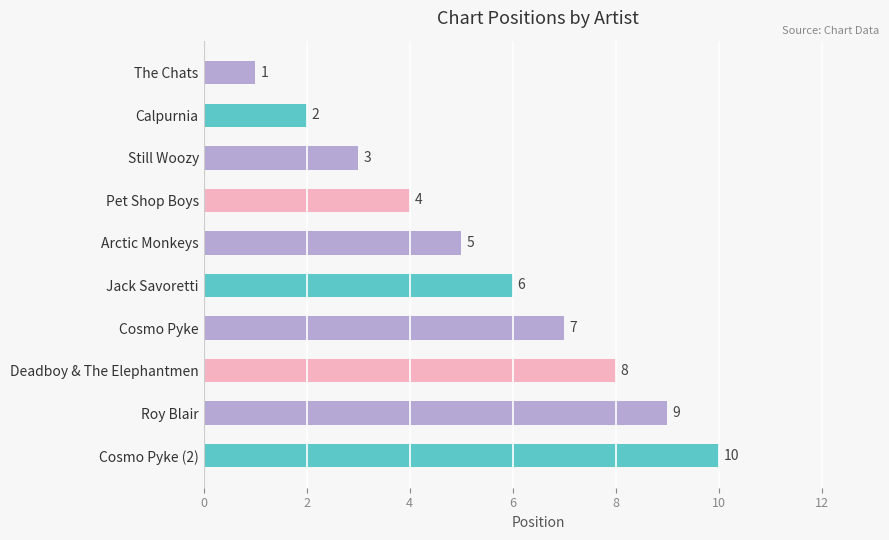

What is the difference between the maximum and minimum values?

9